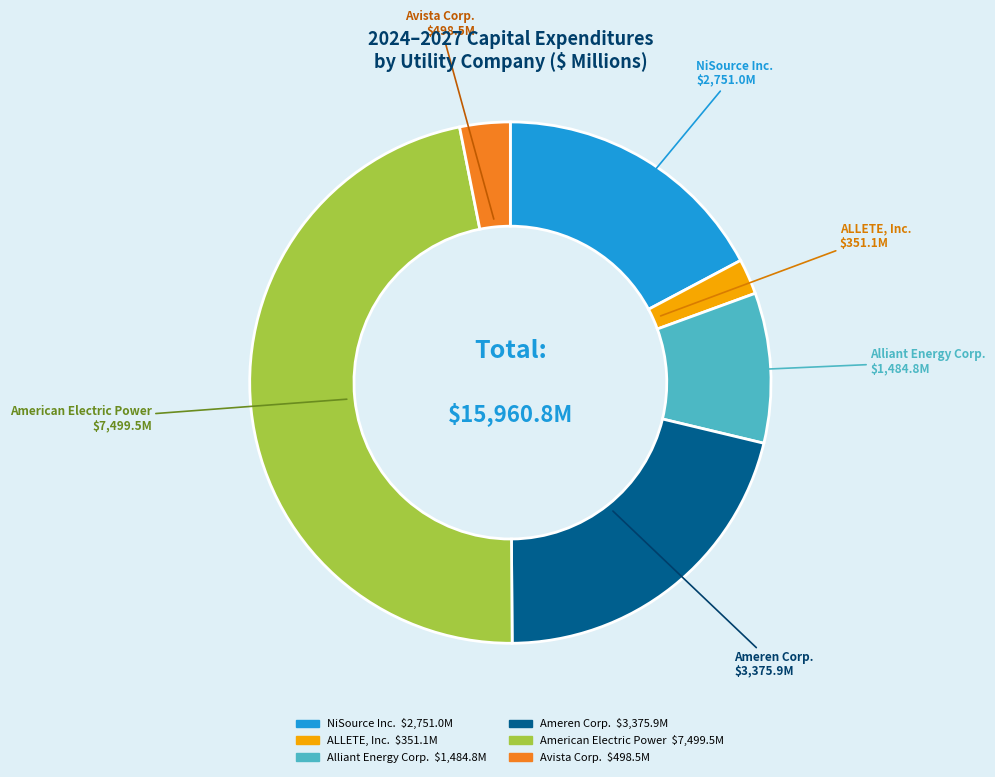

Is there a majority slice in this chart?

No